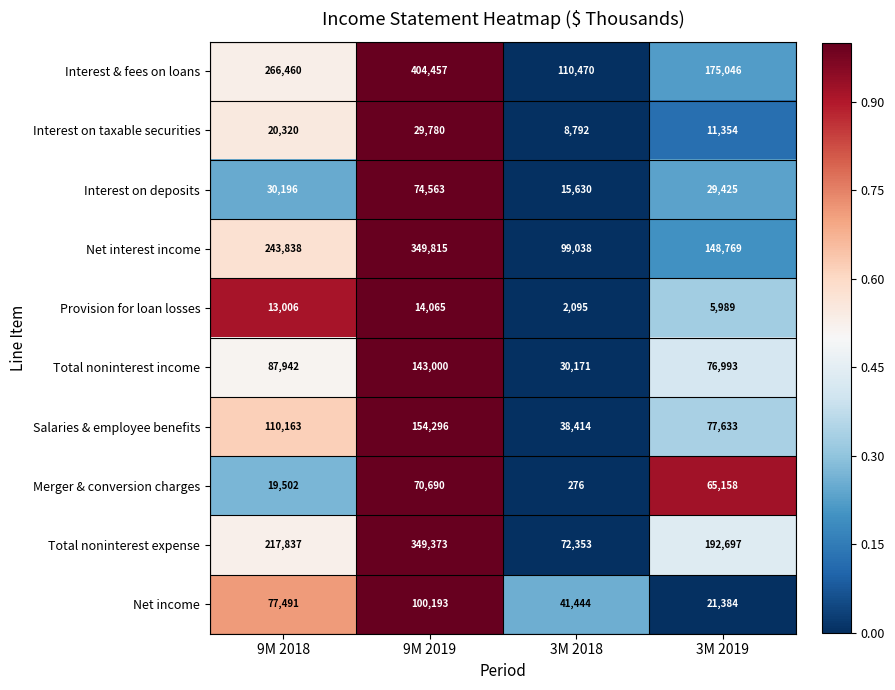

Rank the series at 9M 2018 from highest to lowest value.

Interest & fees on loans, Net interest income, Total noninterest expense, Salaries & employee benefits, Total noninterest income, Net income, Interest on deposits, Interest on taxable securities, Merger & conversion charges, Provision for loan losses